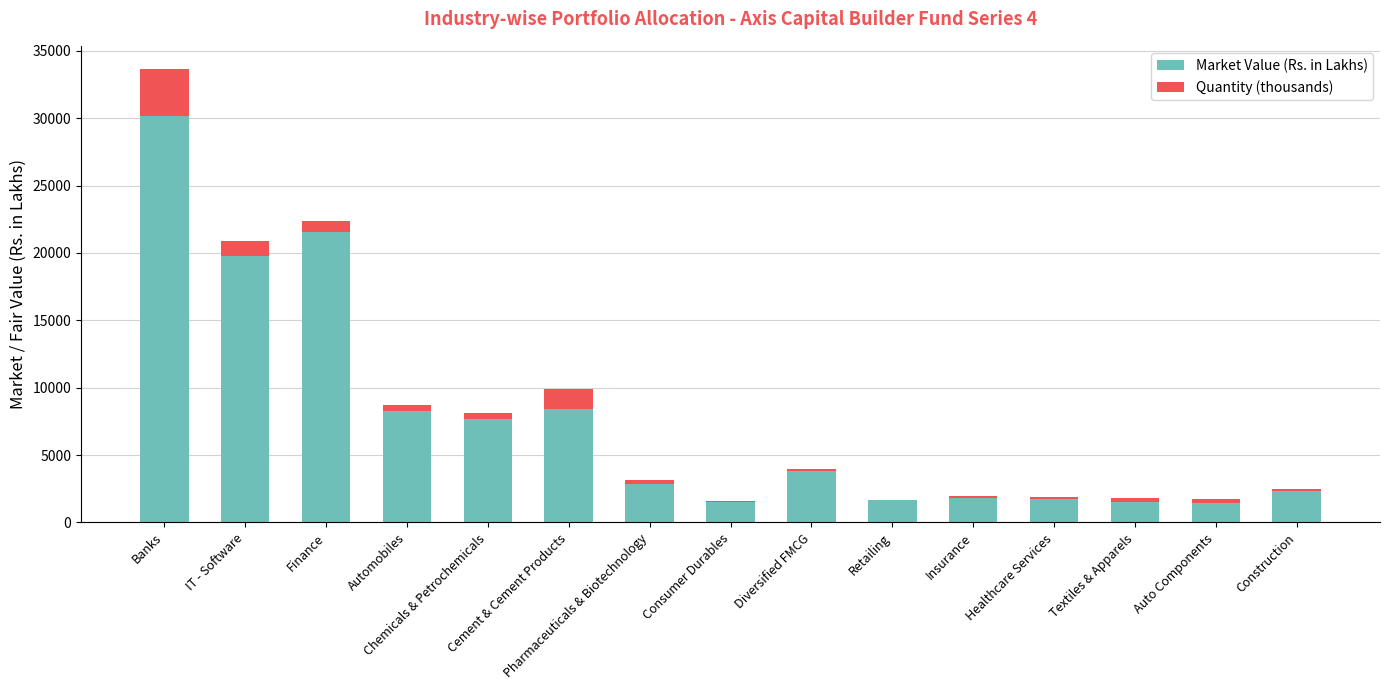

What is the sum of all Market Value (Rs. in Lakhs) values?

114681.2